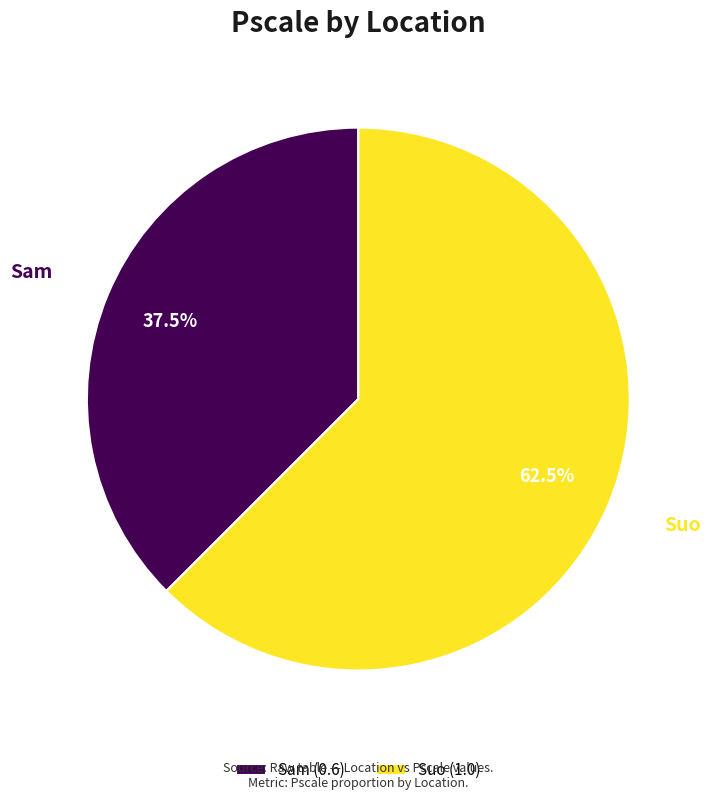

Between Sam and Suo, which is larger?

Suo